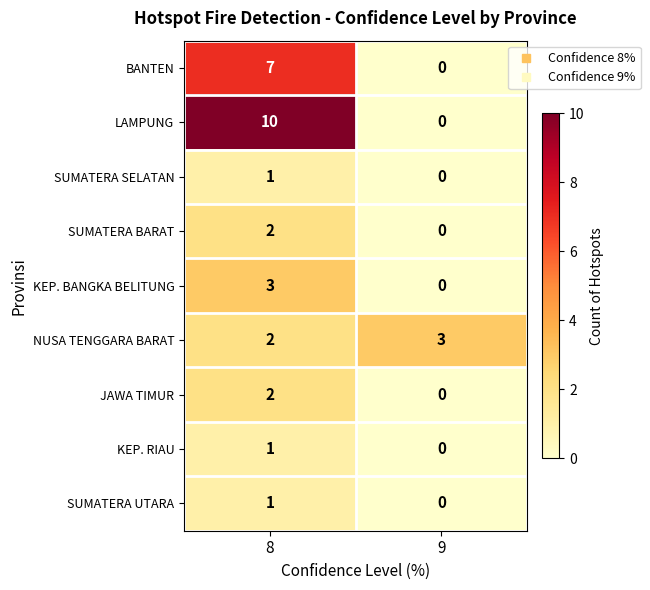

Which series has the largest total across all categories?

LAMPUNG